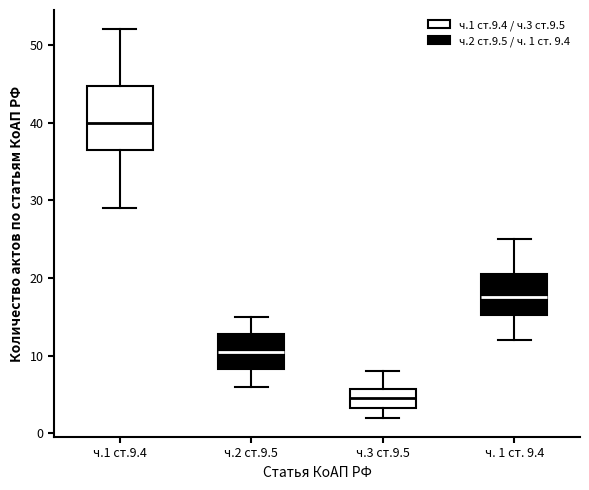

Which box is the tallest, from its lower edge to its upper edge?

ч.1 ст.9.4